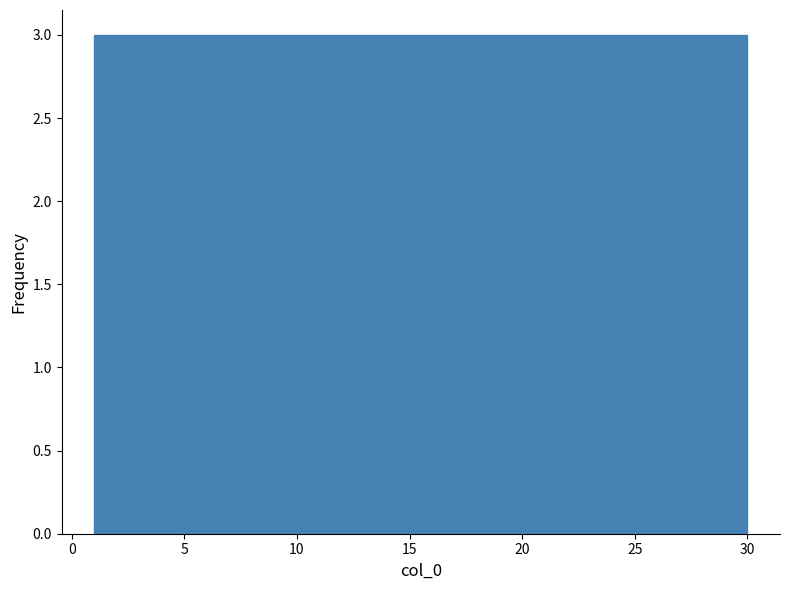

Reading left to right, list every bar in this chart as the range it spans on the x-axis followed by its height. Neither the bar edges nor the heights are printed on the chart, so give them approximately, as read against the axes.

1.0 to 3.9: 3
3.9 to 6.8: 3
6.8 to 9.7: 3
9.7 to 12.6: 3
12.6 to 15.5: 3
15.5 to 18.4: 3
18.4 to 21.3: 3
21.3 to 24.2: 3
24.2 to 27.1: 3
27.1 to 30.0: 3